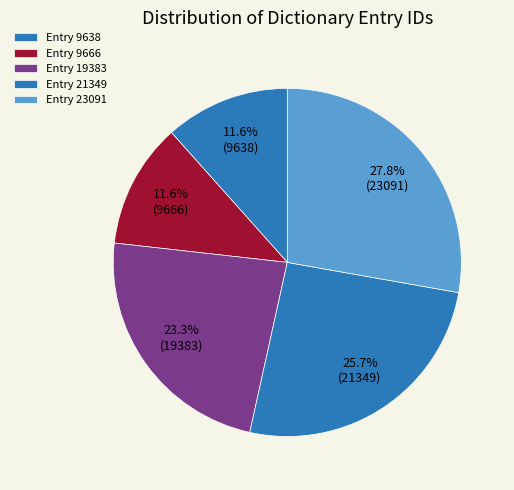

Count the number of slices in the pie.

5